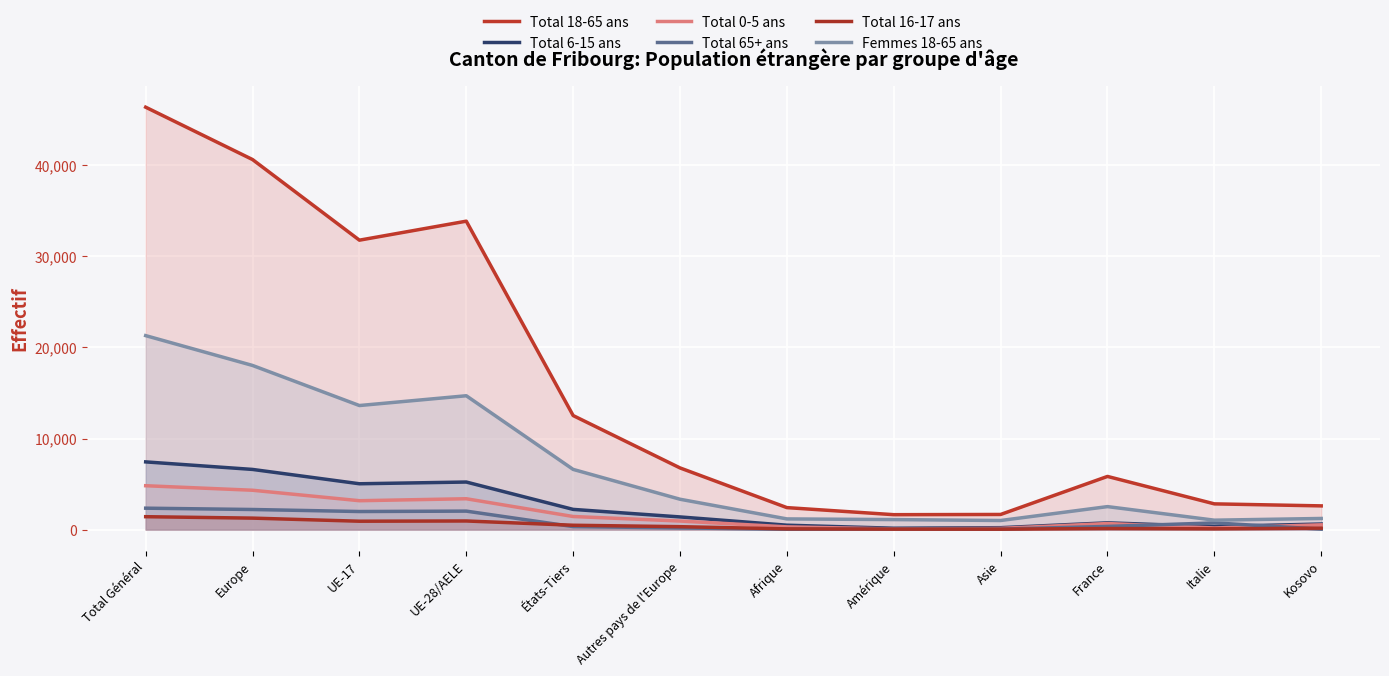

What is the value of the Total 6-15 ans point at the 11th from the left?

330